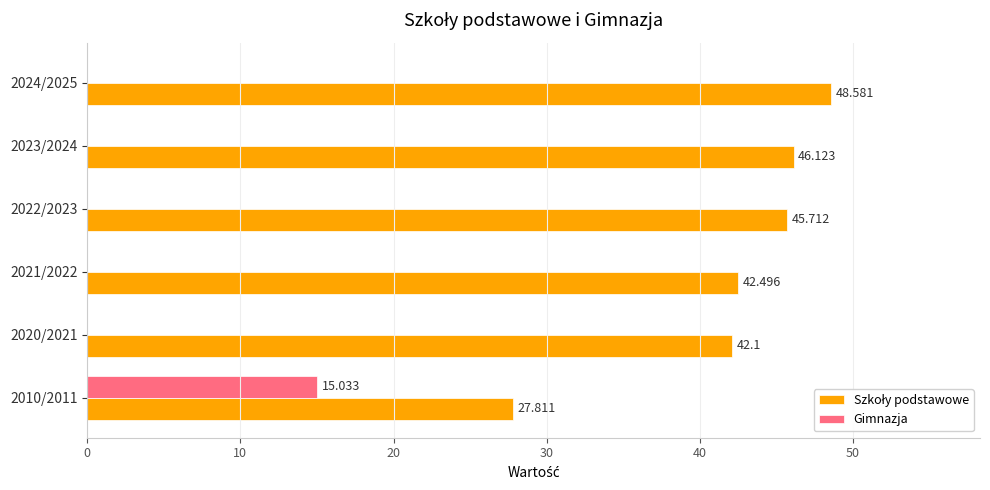

Reading left to right, transcribe all the data shown in this chart.

Szkoły podstawowe: 27.8	42.1	42.5	45.7	46.1	48.6
Gimnazja: 15.0	0.0	0.0	0.0	0.0	0.0